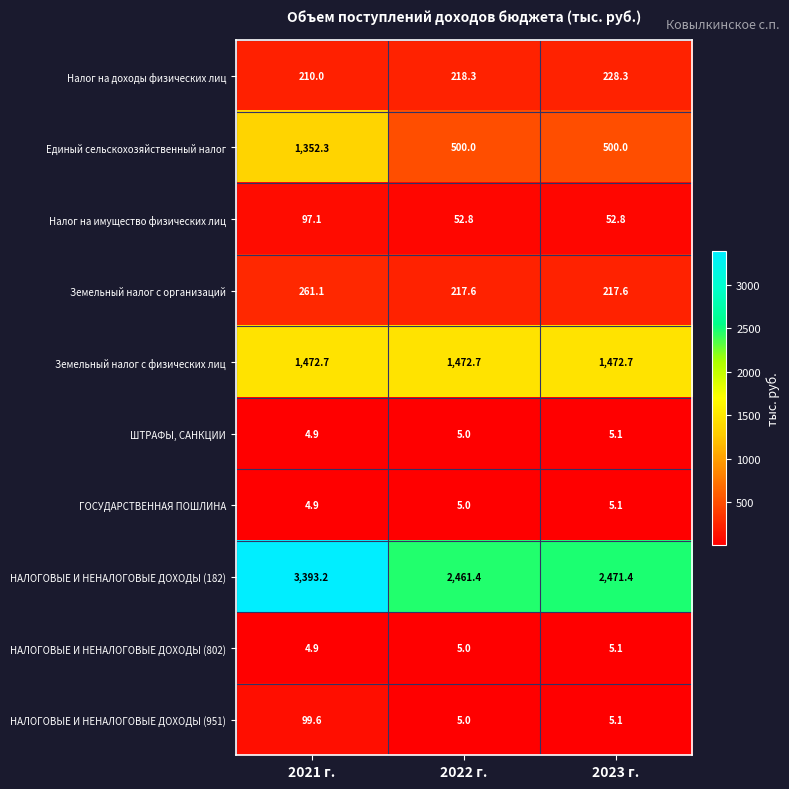

What is the sum of the Единый сельскохозяйственный налог values at 2021 г. and 2023 г.?

1852.3